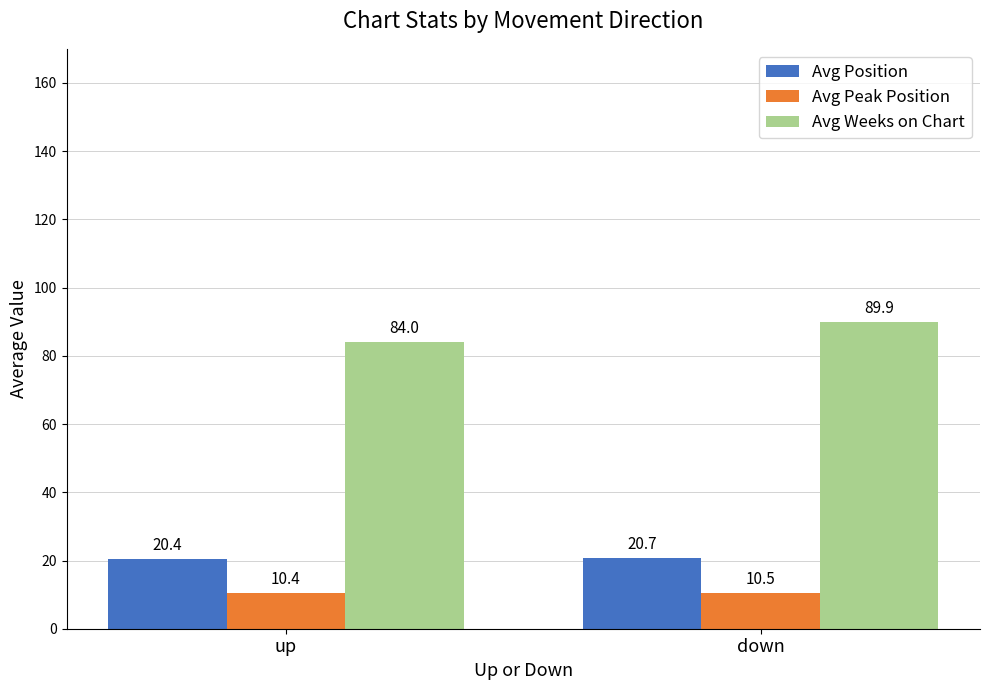

Which series has the largest total across all categories?

Avg Weeks on Chart